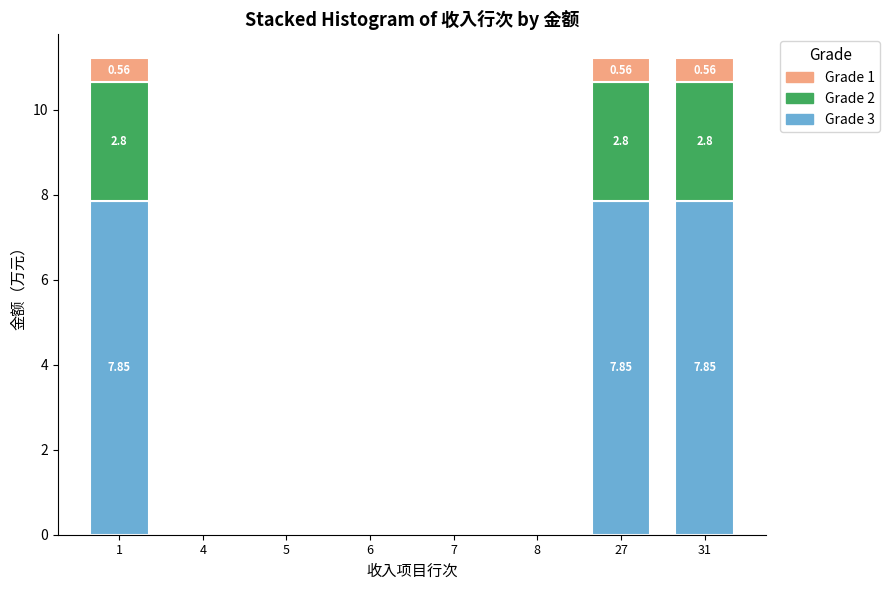

What is the total value across all series at 27?

11.2